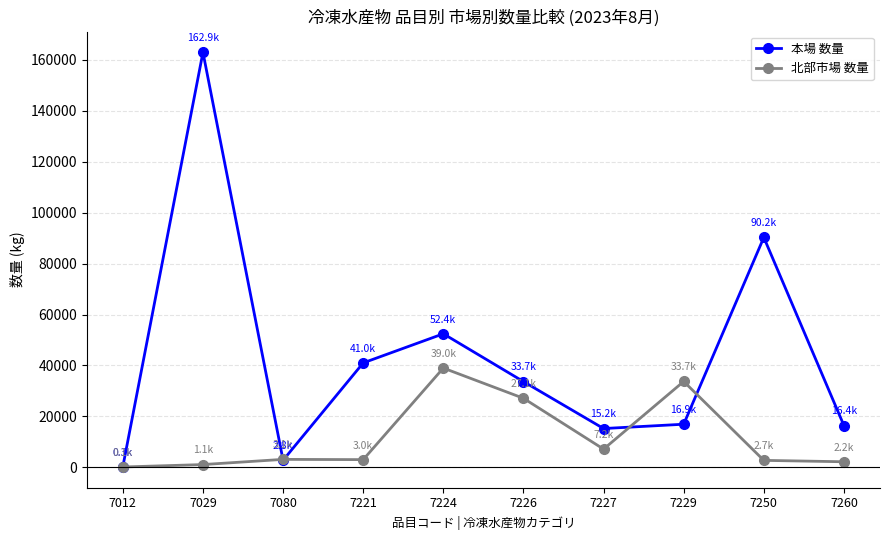

Is the value of 北部市場 数量 at 7229 greater than the value of 本場 数量 at 7012?

Yes